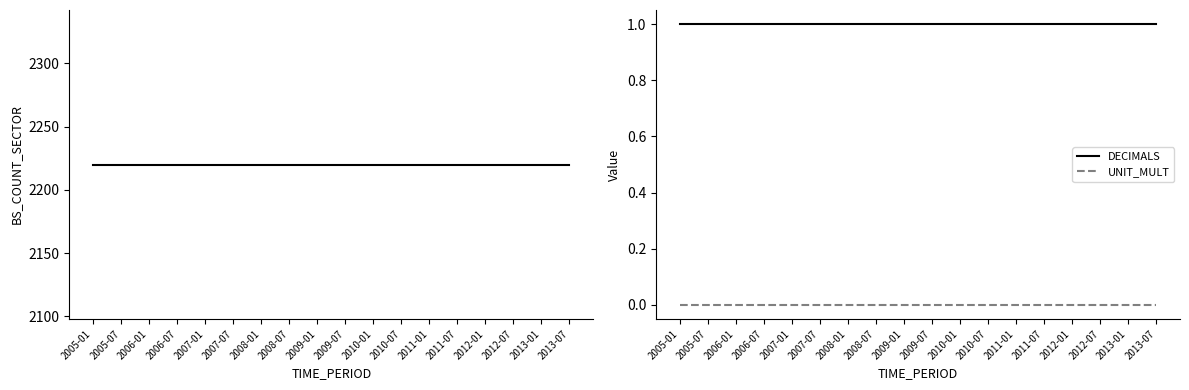

What is the sum of all BS_COUNT_SECTOR values?

39960